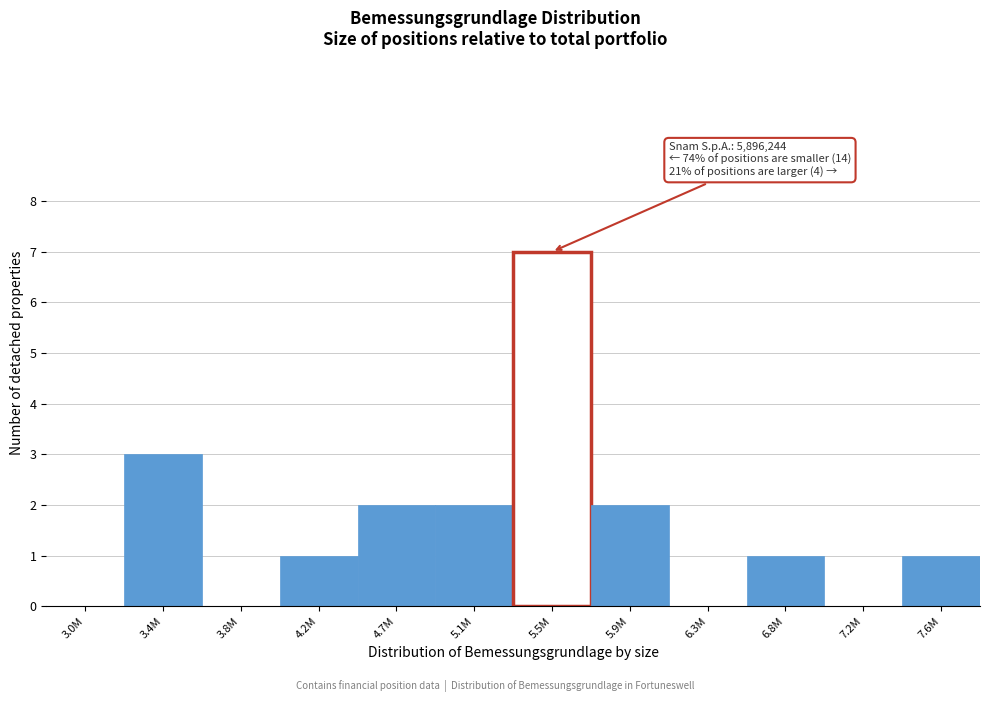

Reading left to right, list all the values displayed in this chart.

3.0M=0	3.4M=3	3.8M=0	4.2M=1	4.7M=2	5.1M=2	5.5M=7	5.9M=2	6.3M=0	6.8M=1	7.2M=0	7.6M=1